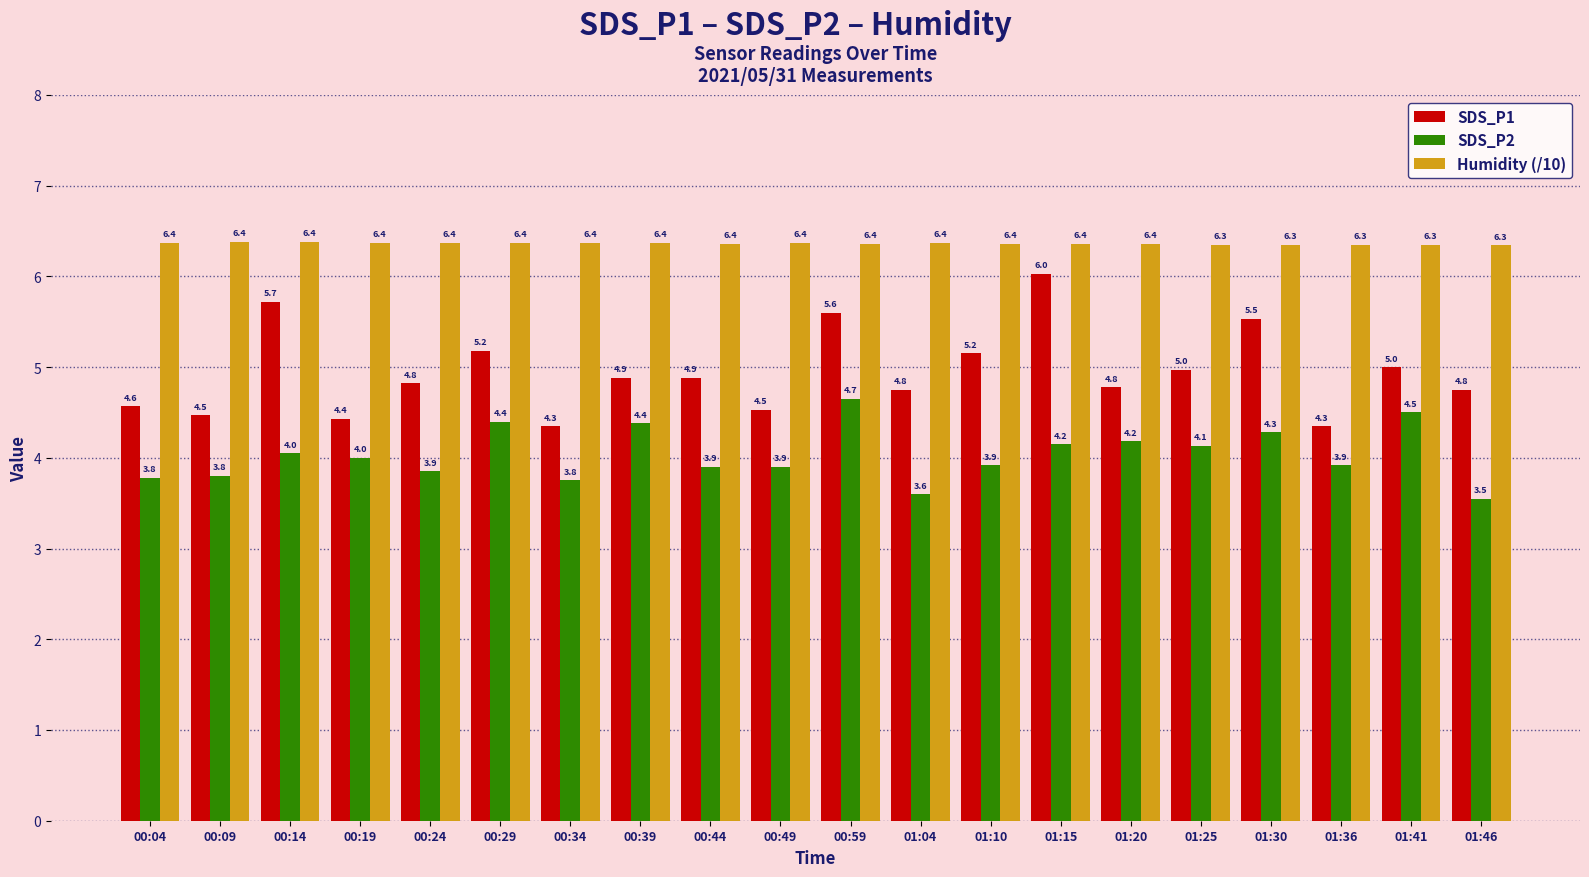

True or false: SDS_P2 has a value of 3.5 at 01:46.

True